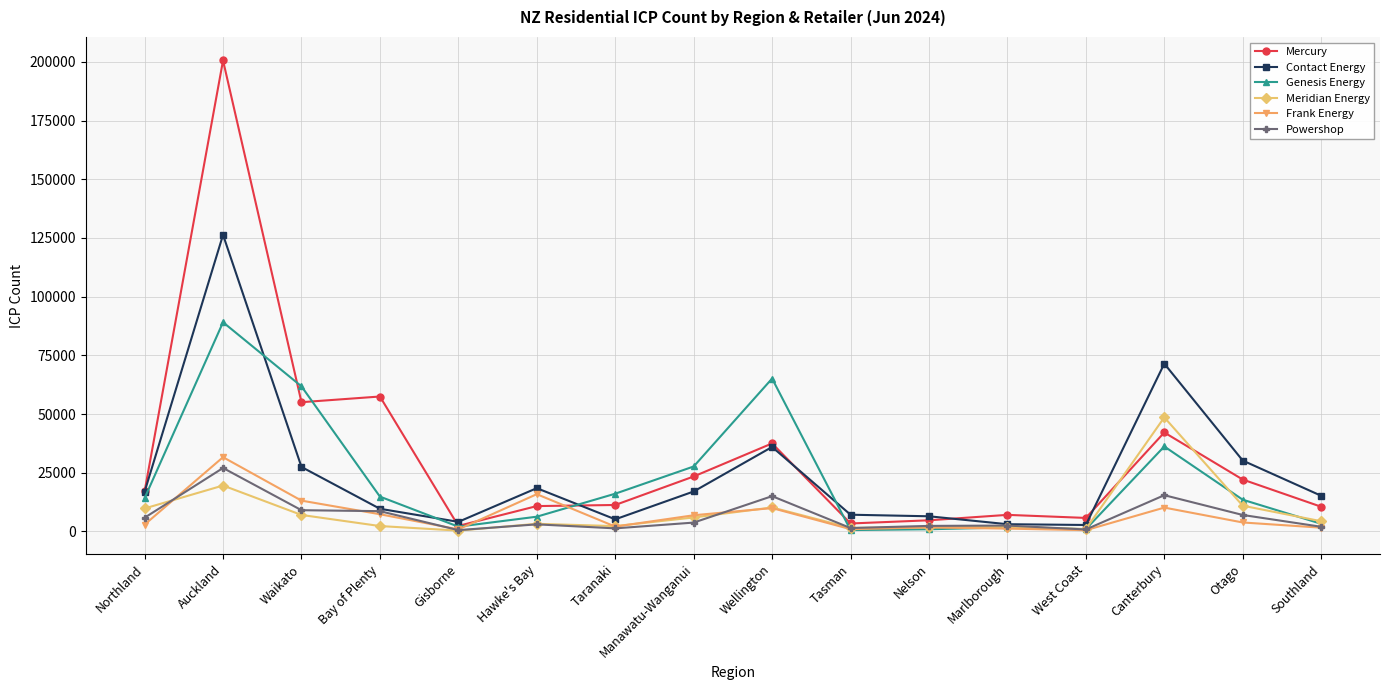

What are all the series names shown in the legend?

Mercury, Contact Energy, Genesis Energy, Meridian Energy, Frank Energy, Powershop